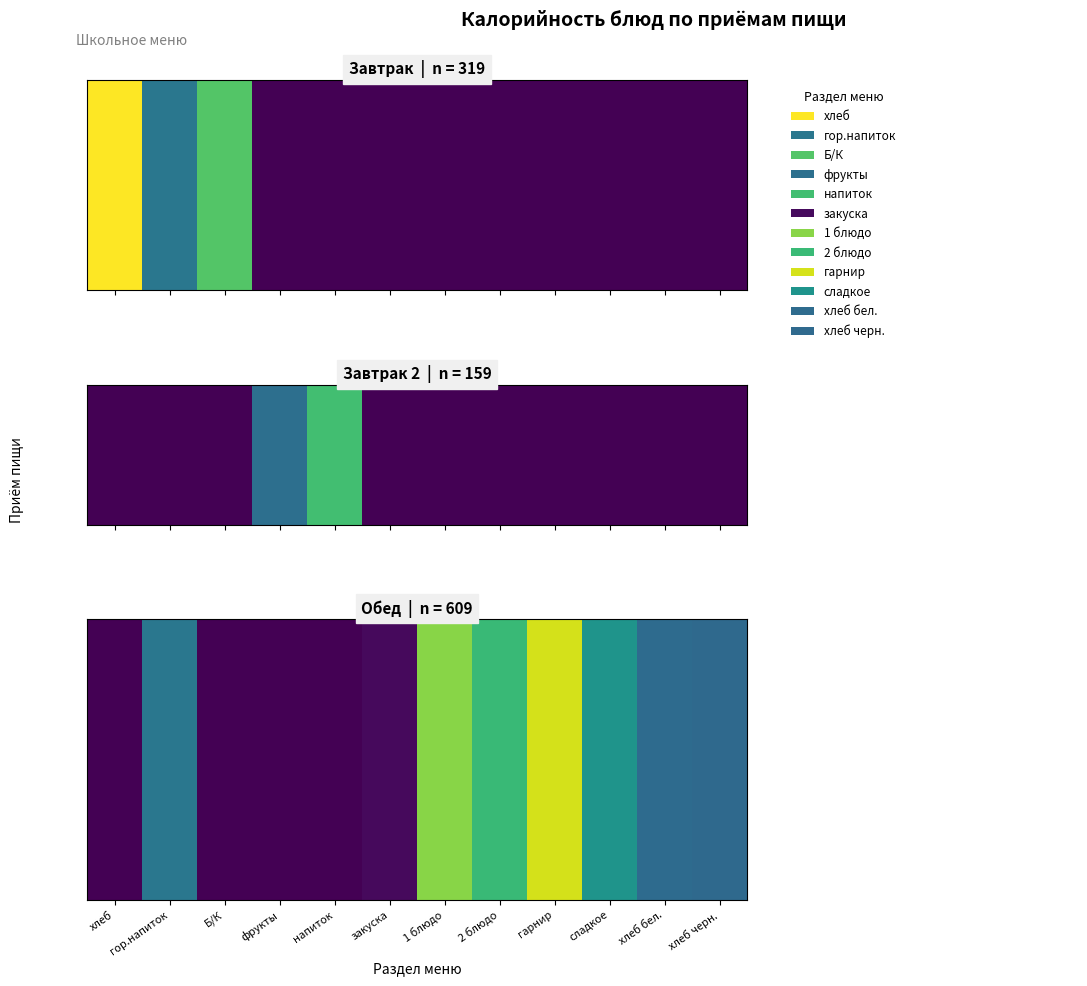

How many positive values does the Завтрак series have?

3